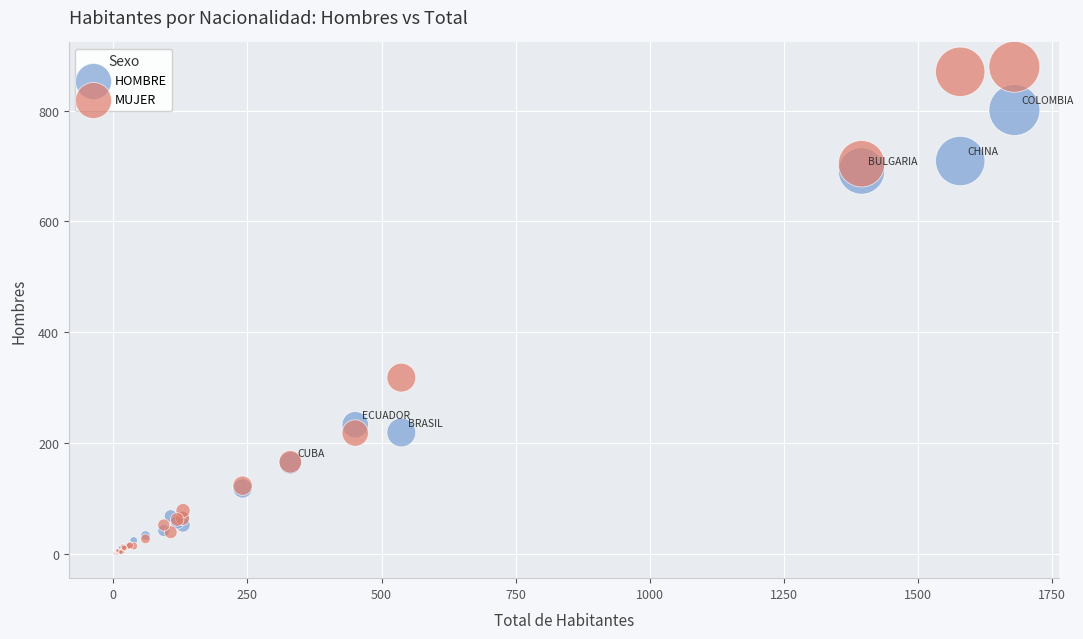

In the MUJER series, what Y value is closest to 439?

318